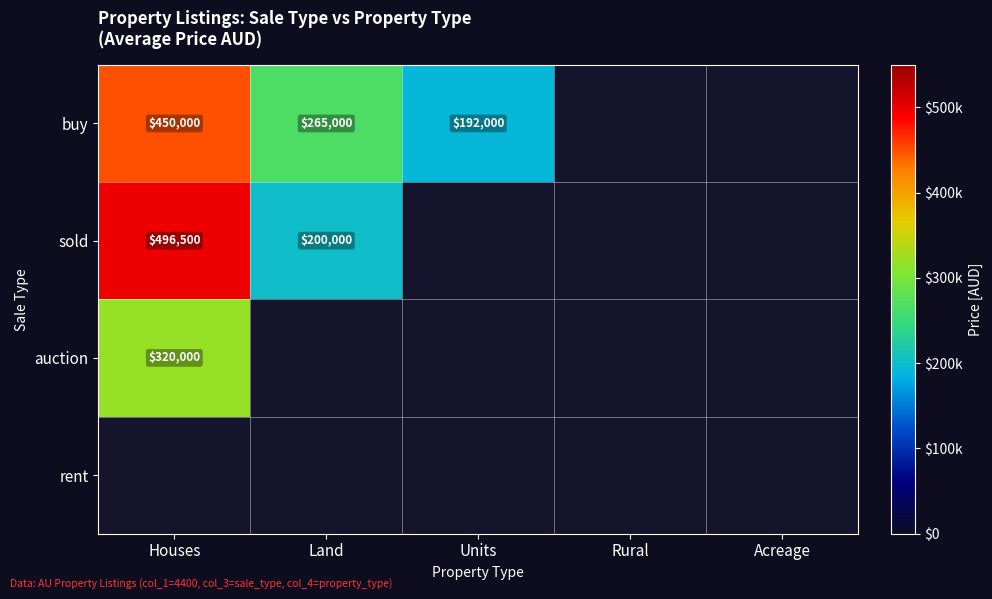

What is the sum of the buy values at Houses and Units?

642000